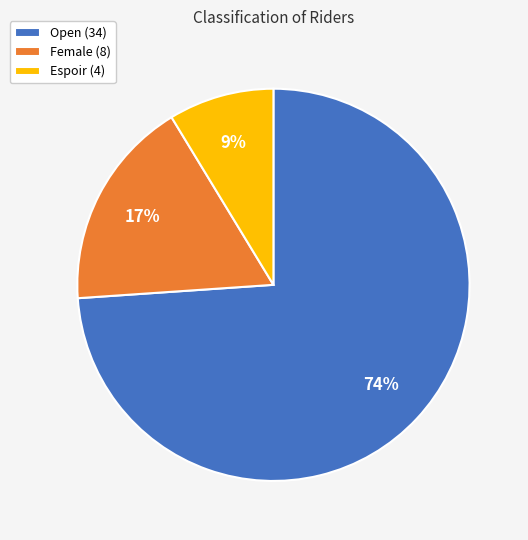

Is there a majority slice in this chart?

Yes